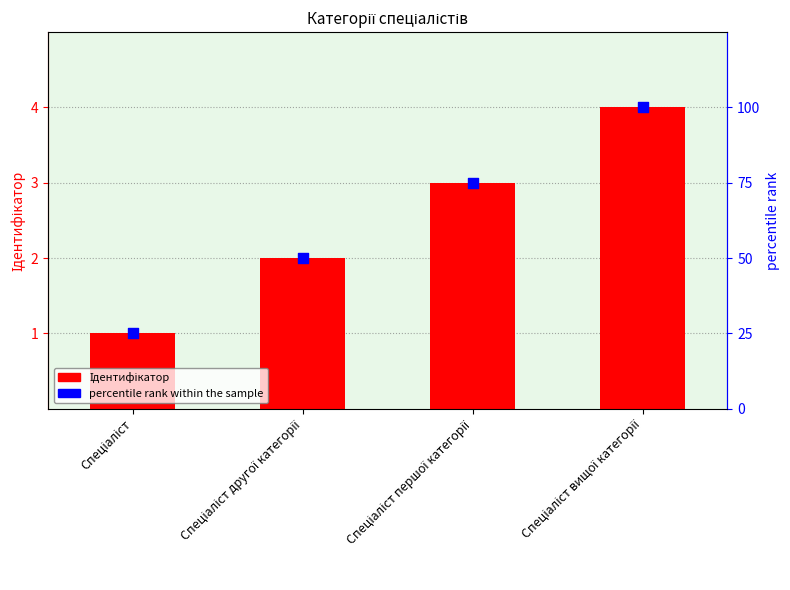

What are all the series names shown in the legend?

Ідентифікатор, percentile rank within the sample